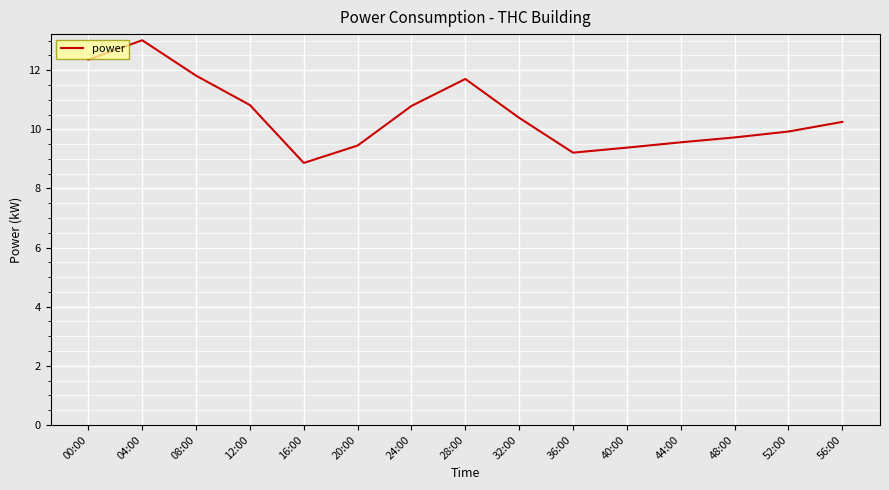

How many distinct data groups are displayed?

1